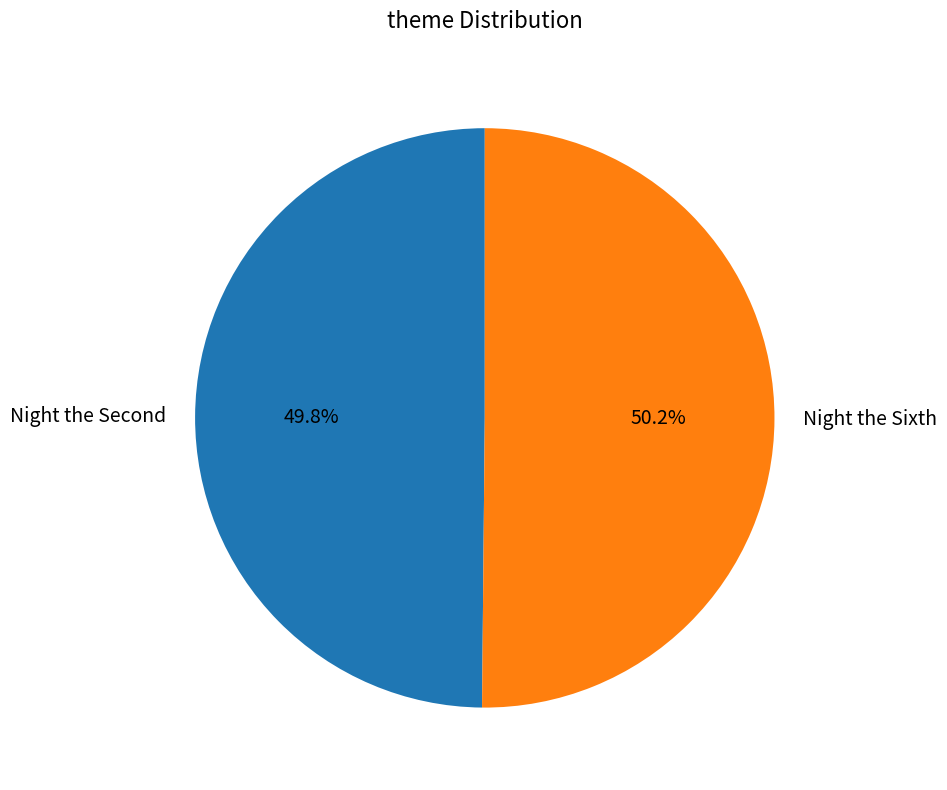

Is there a majority slice in this chart?

Yes